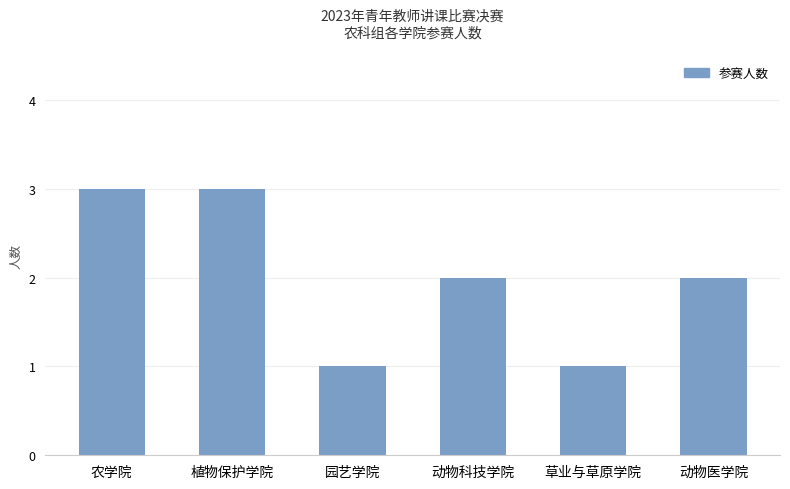

What is the minimum value shown in the chart?

1